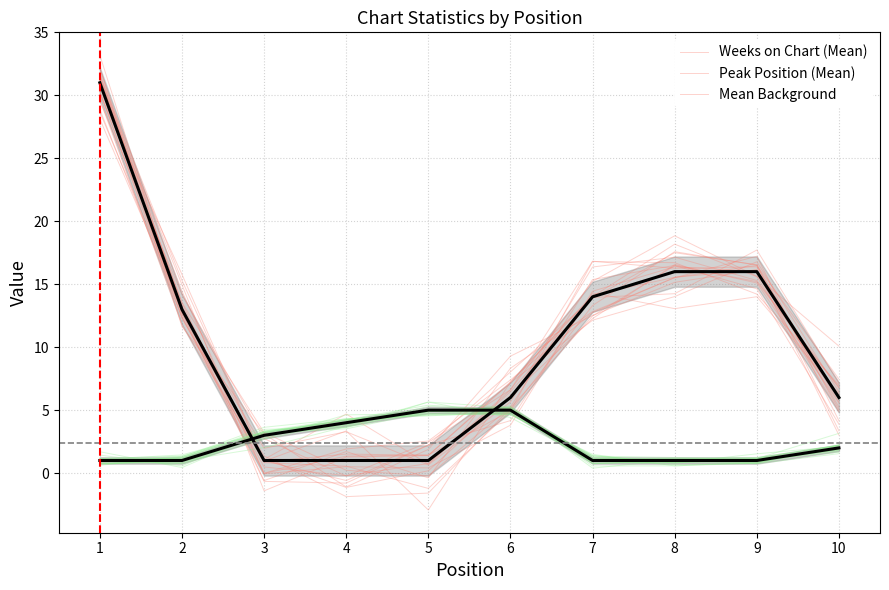

Is the value of Peak Position at 8 greater than the value of Weeks on Chart at 4?

No